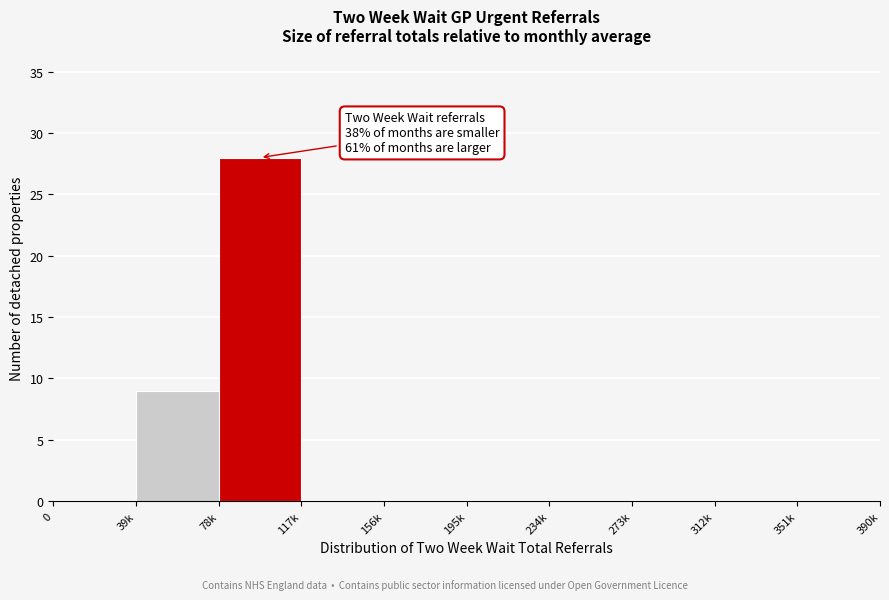

Reading left to right, transcribe all the data shown in this chart.

0=0	39k=9	78k=28	117k=0	156k=0	195k=0	234k=0	273k=0	312k=0	351k=0